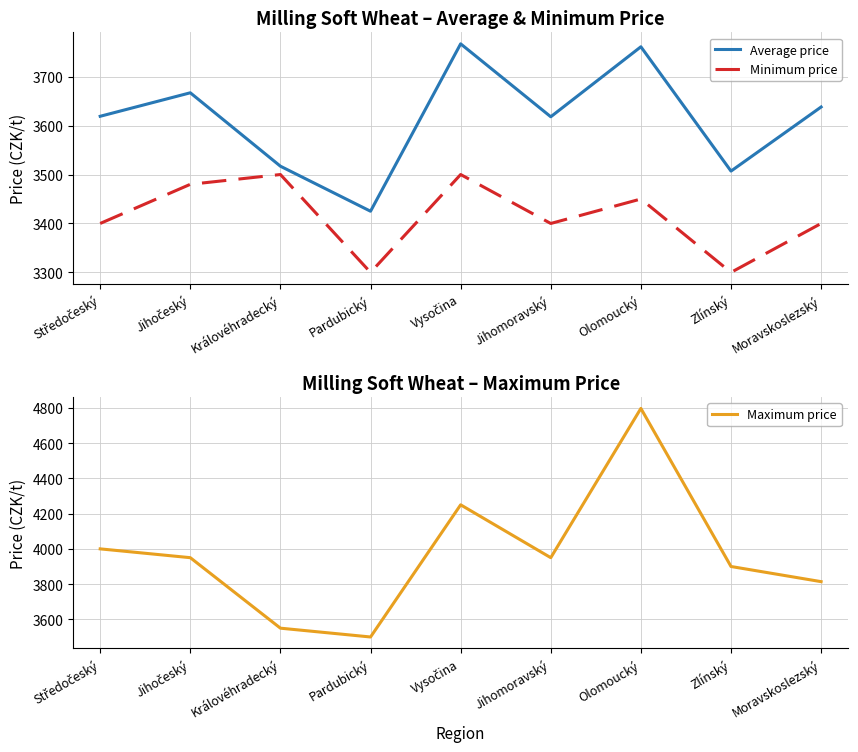

What is the sum of all Maximum price values?

35711